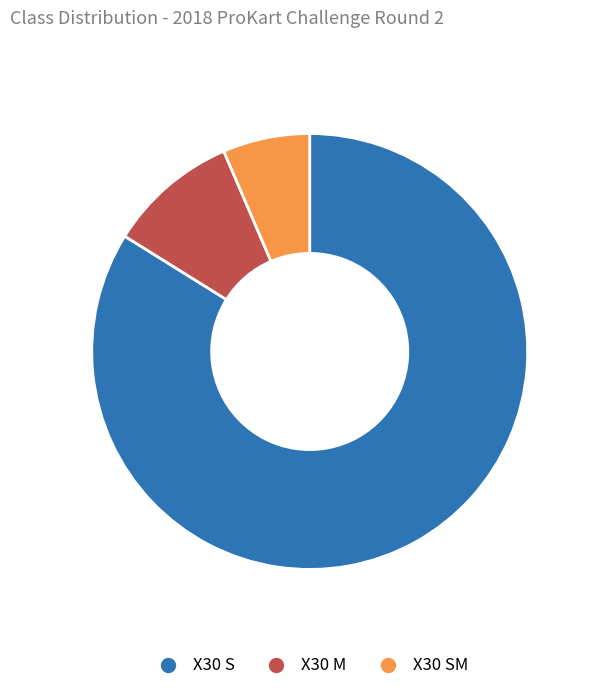

Does any single category account for the majority?

Yes